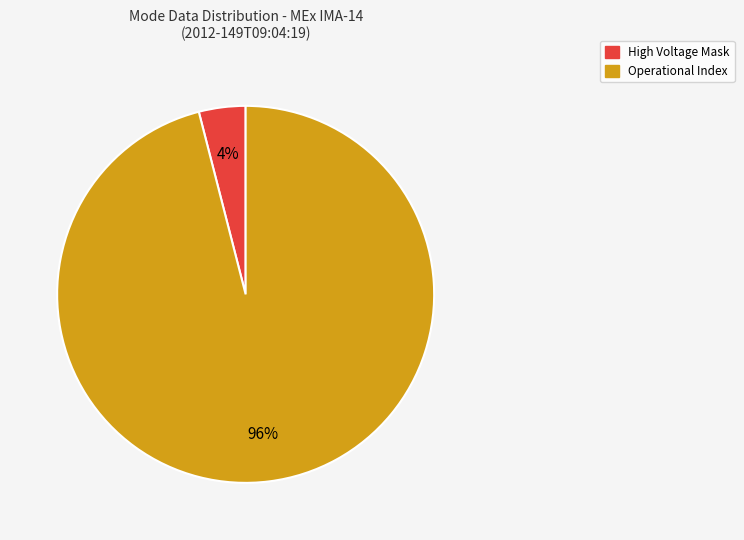

Rank the categories by value from highest to lowest.

Operational Index, High Voltage Mask